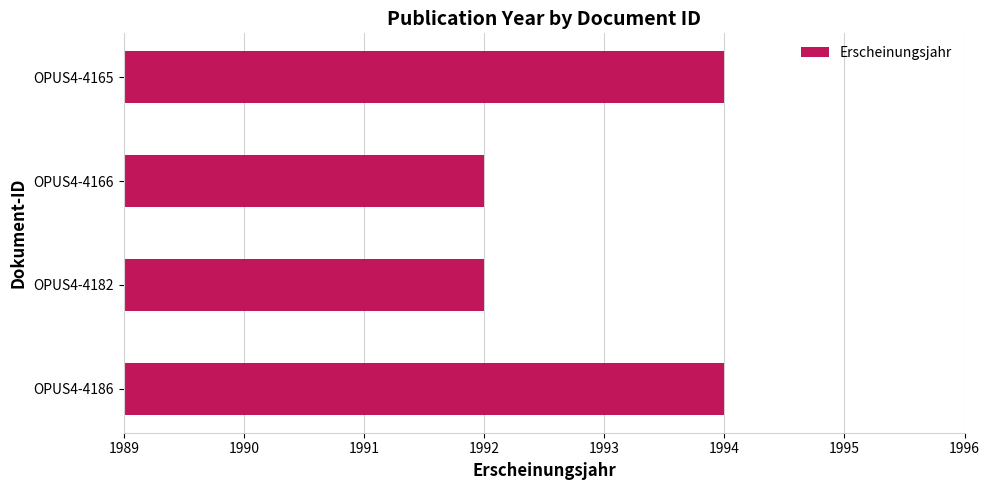

Are the bars horizontal?

Yes